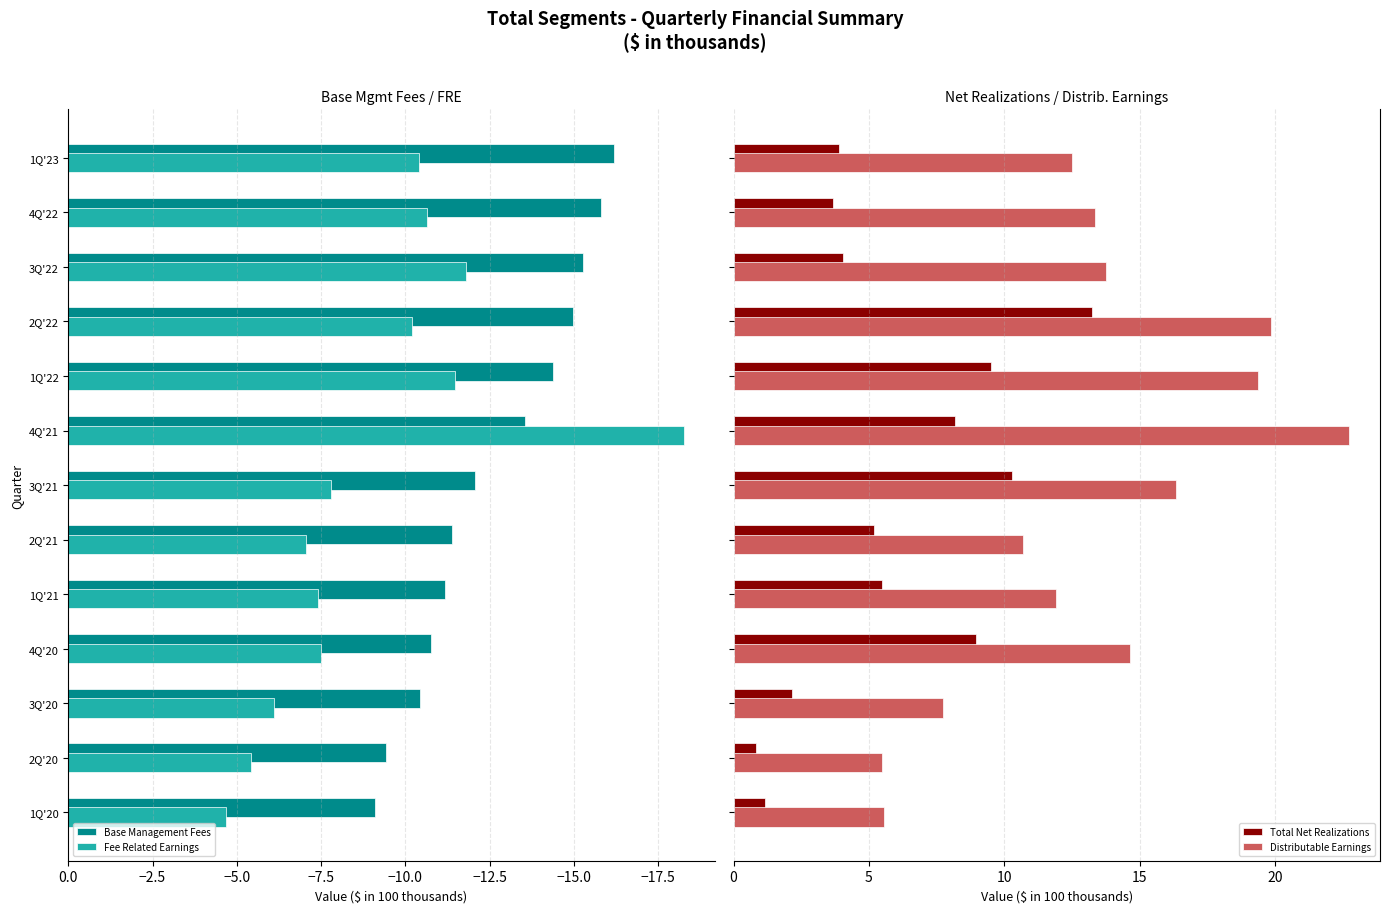

Are the bars horizontal?

Yes